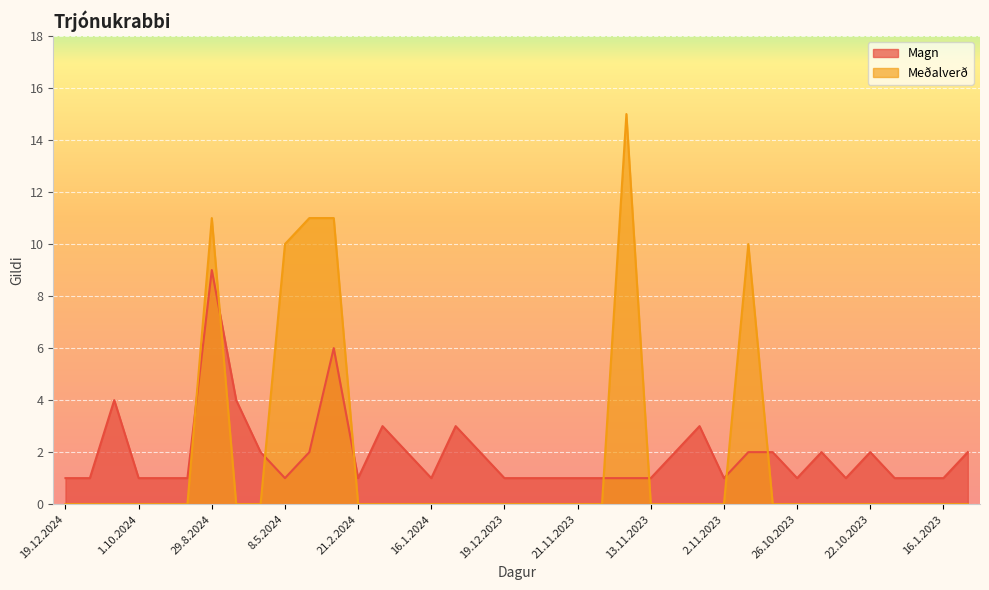

What position from the left is 3.1.2024?

18